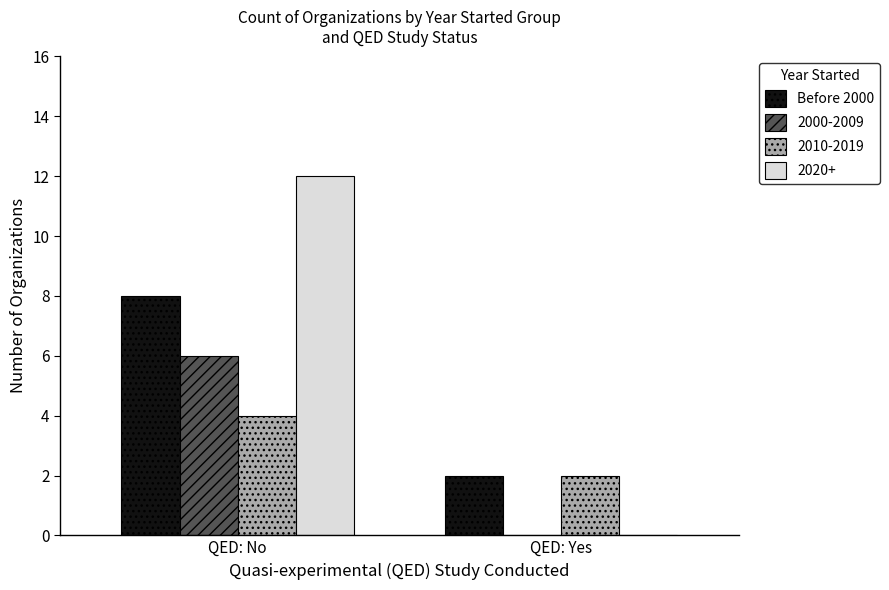

Is it true that 2010-2019 equals 3 at QED: Yes?

False